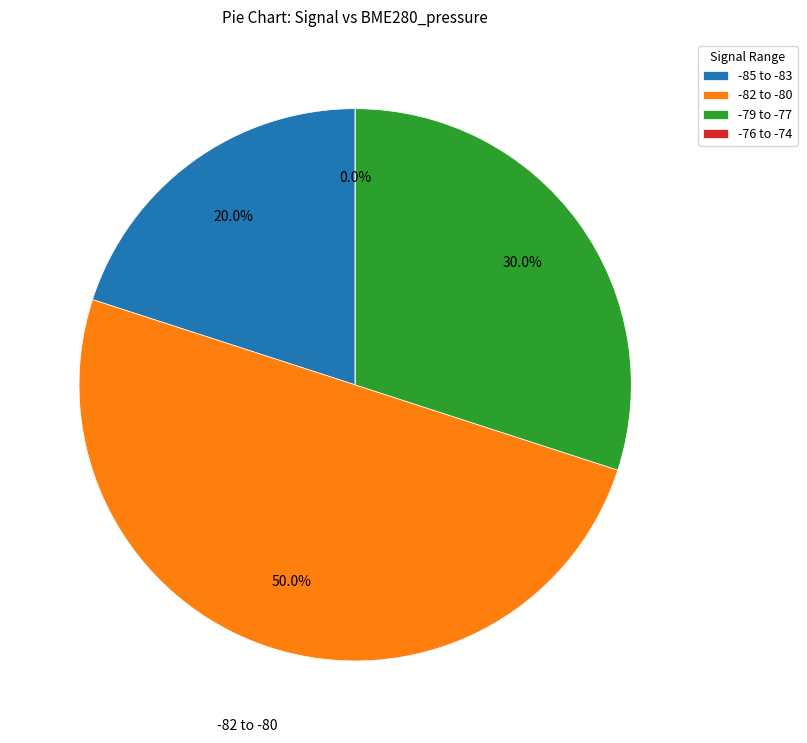

True or false: 7 accounts for 1% of the total.

False